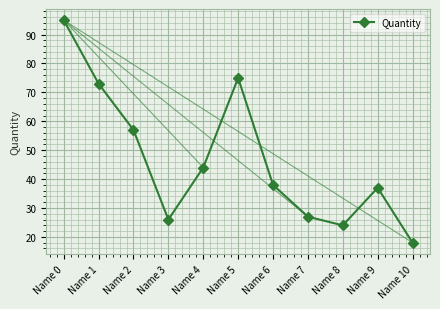

What is the value of the 1st point from the left?

95